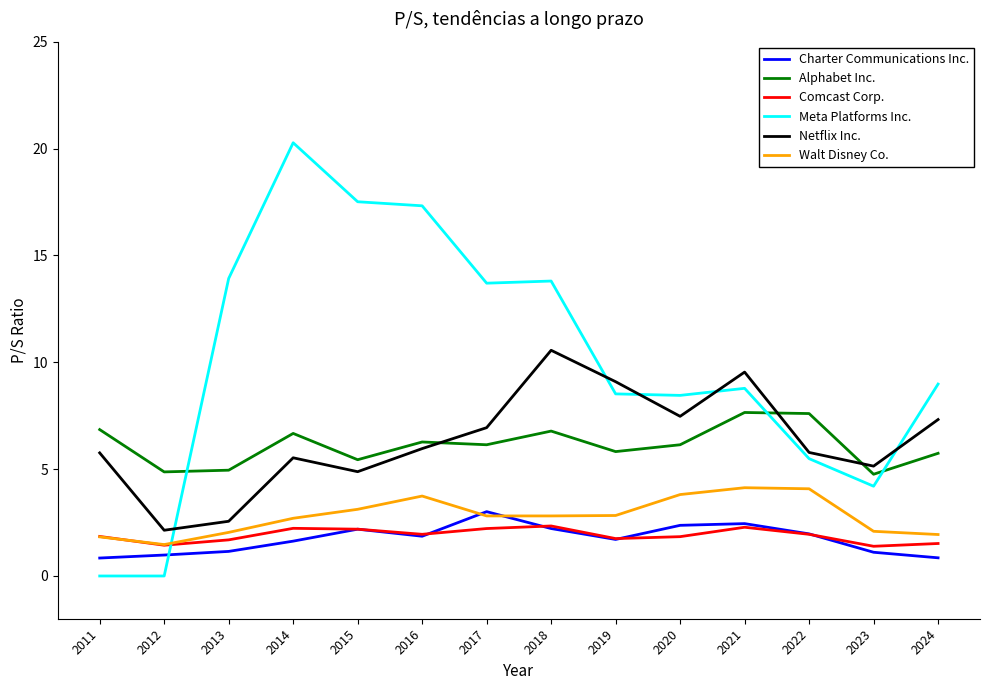

The value of Walt Disney Co. at 2015 is 3.1. True or false?

True